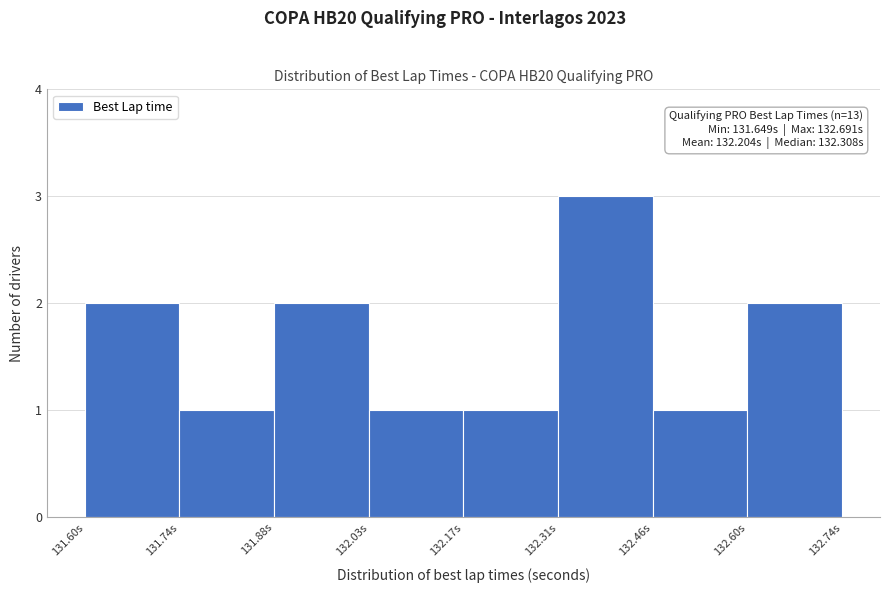

Over which range of the x-axis is the bar tallest?

132.32 to 132.46